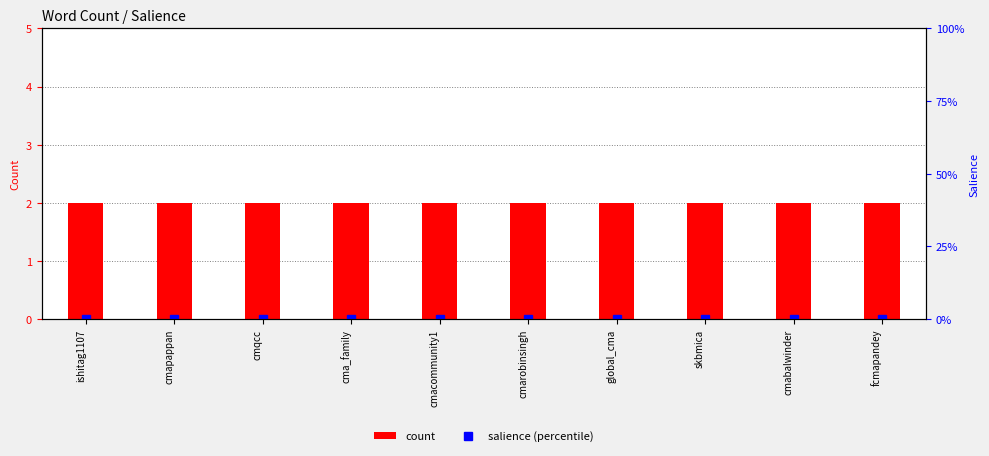

What is the spread (max minus min) of values at cmarobinsingh?

2